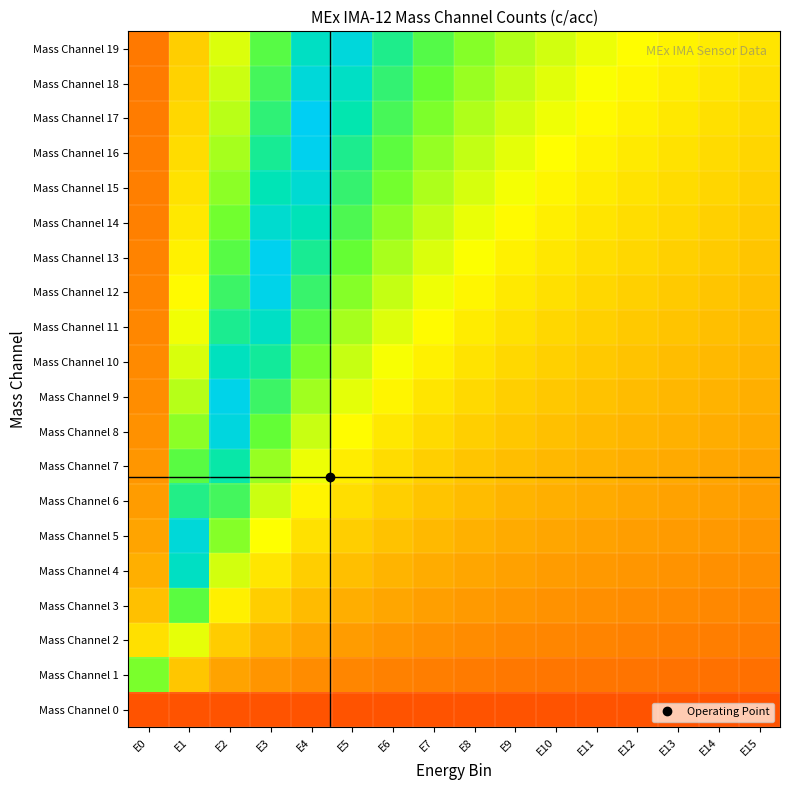

At which category is the sum across all series the highest?

E3